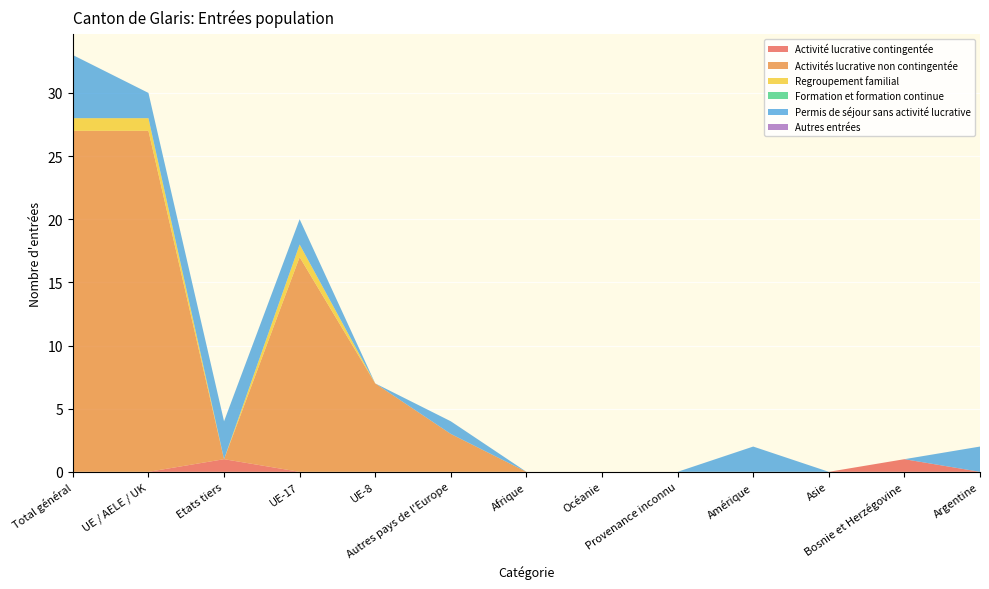

Reading left to right, extract all data points from this chart.

Activité lucrative contingentée: Total général=0	UE / AELE / UK=0	Etats tiers=1	UE-17=0	UE-8=0	Autres pays de l'Europe=0	Afrique=0	Océanie=0	Provenance inconnu=0	Amérique=0	Asie=0	Bosnie et Herzégovine=1	Argentine=0
Activités lucrative non contingentée: Total général=27	UE / AELE / UK=27	Etats tiers=0	UE-17=17	UE-8=7	Autres pays de l'Europe=3	Afrique=0	Océanie=0	Provenance inconnu=0	Amérique=0	Asie=0	Bosnie et Herzégovine=0	Argentine=0
Regroupement familial: Total général=1	UE / AELE / UK=1	Etats tiers=0	UE-17=1	UE-8=0	Autres pays de l'Europe=0	Afrique=0	Océanie=0	Provenance inconnu=0	Amérique=0	Asie=0	Bosnie et Herzégovine=0	Argentine=0
Formation et formation continue: Total général=0	UE / AELE / UK=0	Etats tiers=0	UE-17=0	UE-8=0	Autres pays de l'Europe=0	Afrique=0	Océanie=0	Provenance inconnu=0	Amérique=0	Asie=0	Bosnie et Herzégovine=0	Argentine=0
Permis de séjour sans activité lucrative: Total général=5	UE / AELE / UK=2	Etats tiers=3	UE-17=2	UE-8=0	Autres pays de l'Europe=1	Afrique=0	Océanie=0	Provenance inconnu=0	Amérique=2	Asie=0	Bosnie et Herzégovine=0	Argentine=2
Autres entrées: Total général=0	UE / AELE / UK=0	Etats tiers=0	UE-17=0	UE-8=0	Autres pays de l'Europe=0	Afrique=0	Océanie=0	Provenance inconnu=0	Amérique=0	Asie=0	Bosnie et Herzégovine=0	Argentine=0